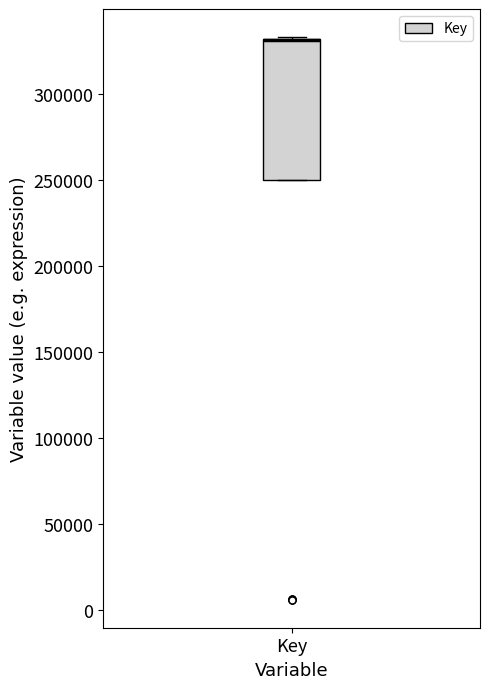

Read this box plot against the y-axis: the position of the median line, the range covered by the box, and the ends of both whiskers. The values are not printed on the chart, so give them approximately, as read against the axis.

median 330000 (drawn on the box's upper edge), box 250000 to 330000, whiskers 250000 to 335000